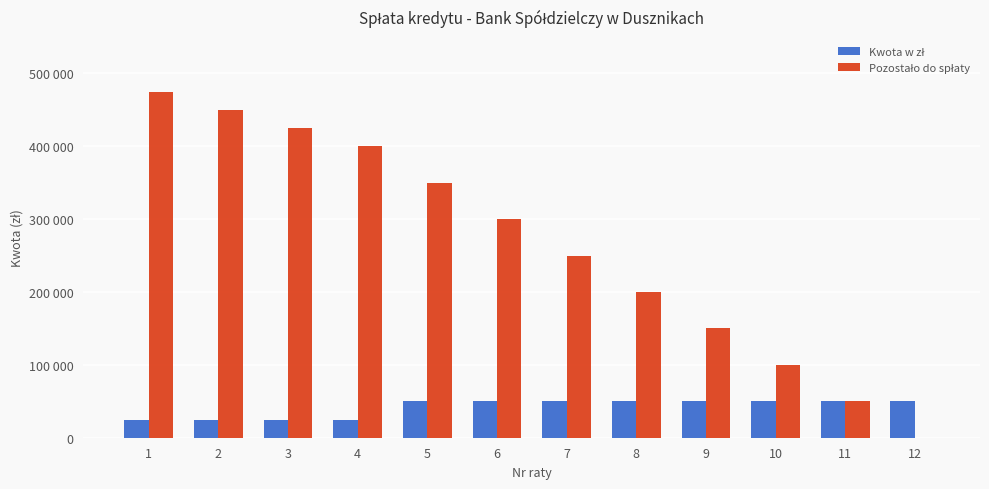

Between 4 and 8, which is larger?

8